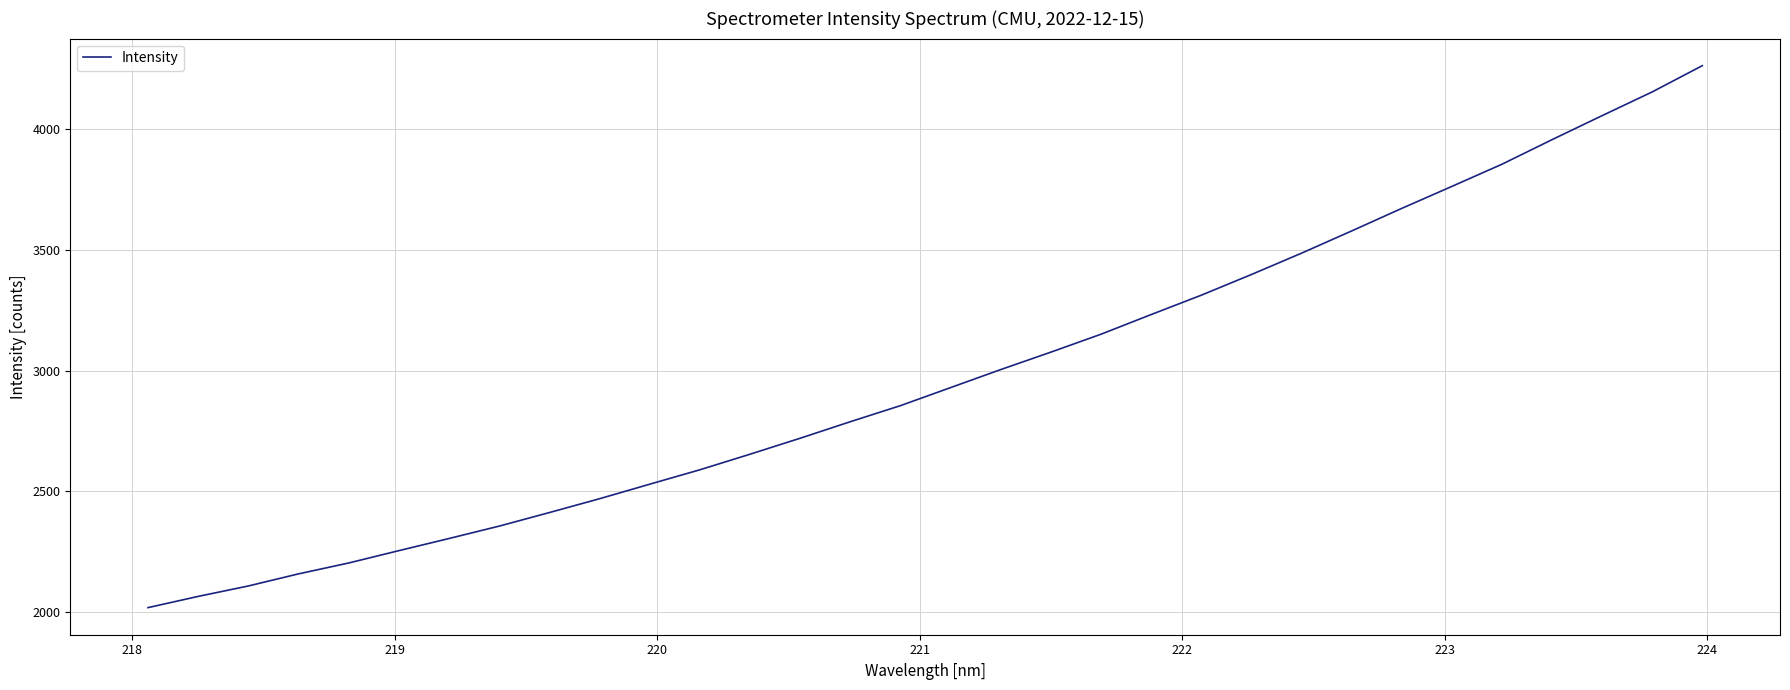

What is the minimum value shown in the chart?

2018.8